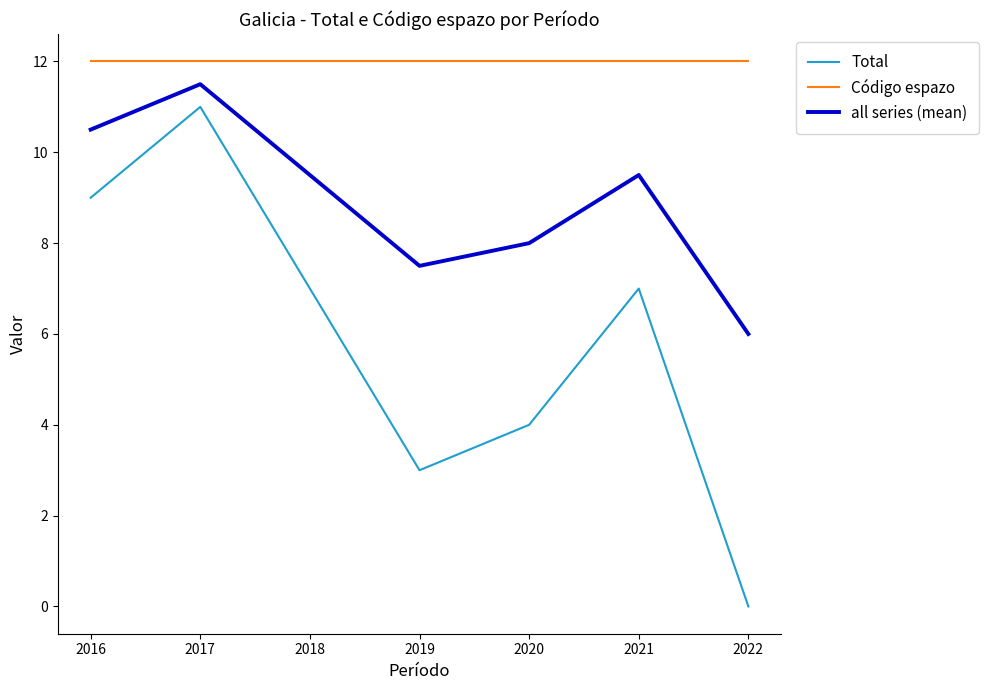

True or false: Total and all series (mean) intersect in this chart.

False